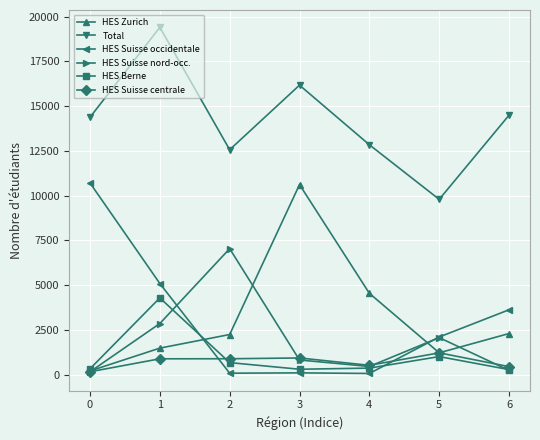

The value of HES Zurich at 4 is 4545. True or false?

True